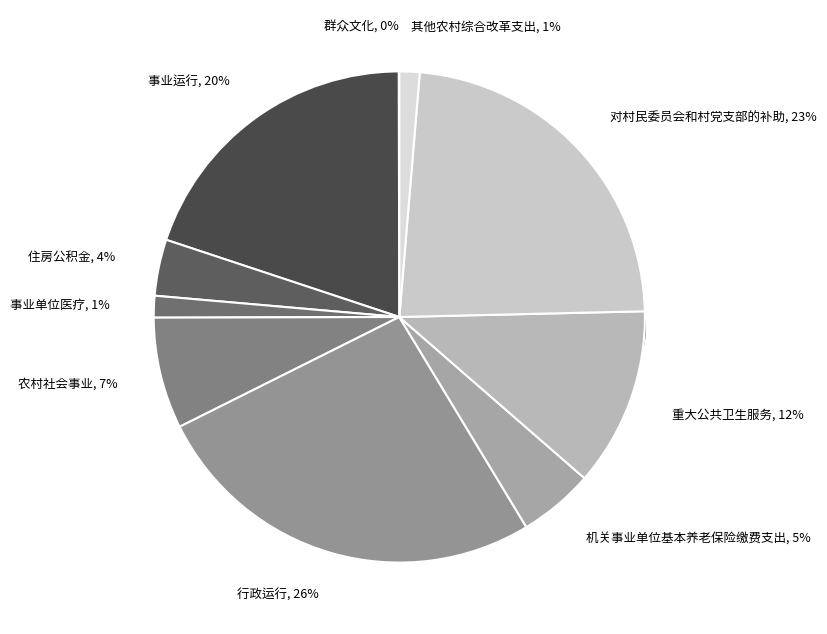

What percentage is the 事业单位医疗 slice, to the nearest percent?

1%